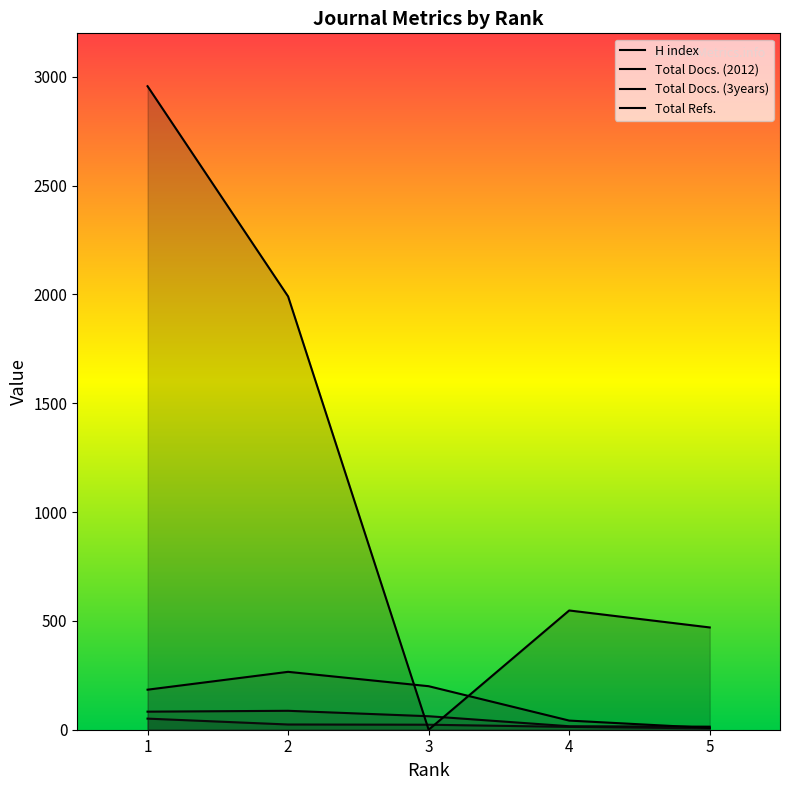

What is the greatest value displayed?

2957